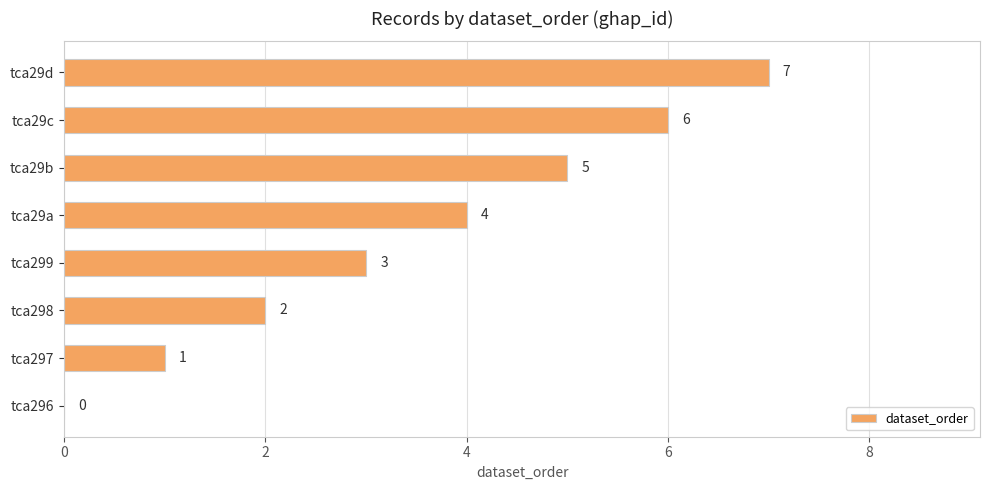

The value at tca29b is 5. True or false?

True